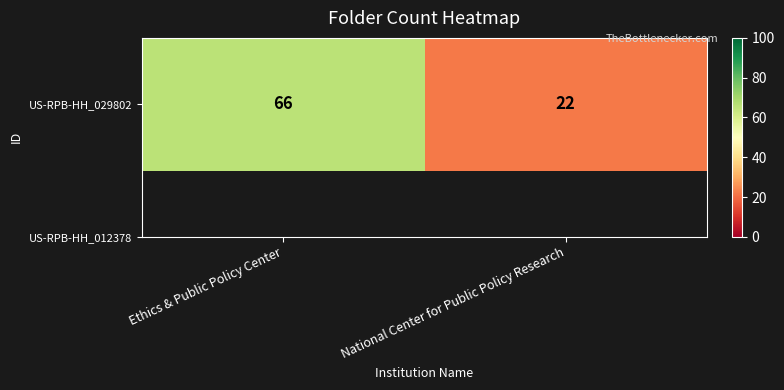

Which category has the lowest value across all series?

National Center for Public Policy Research